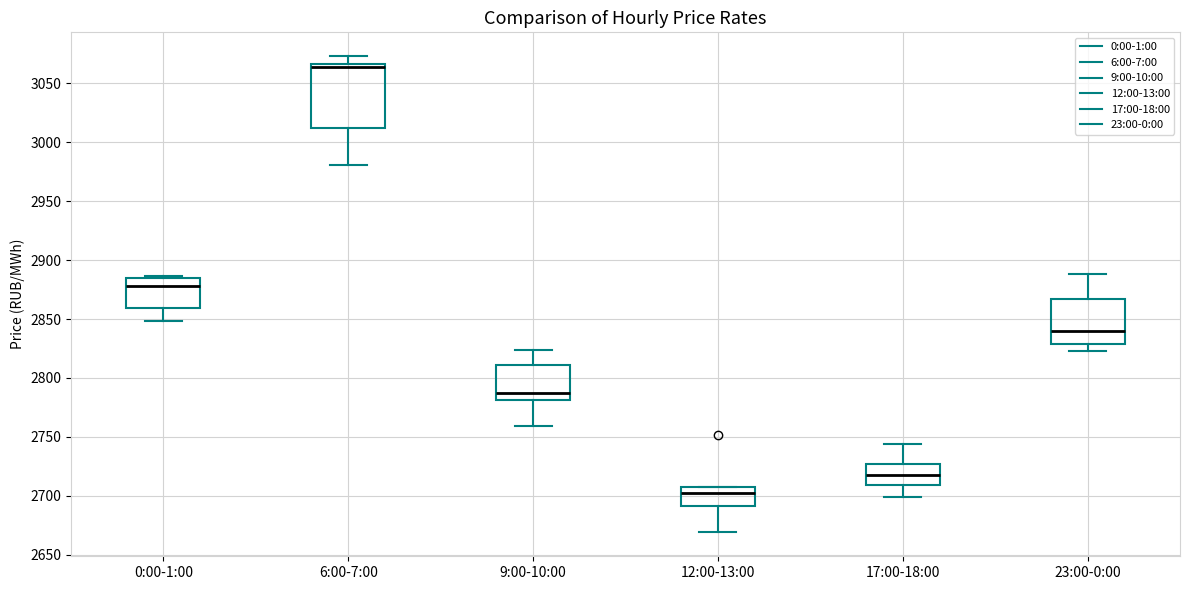

Where does the median line of the box for 12:00-13:00 sit on the y-axis? The values are not printed on the chart, so give them approximately, as read against the axis.

2700